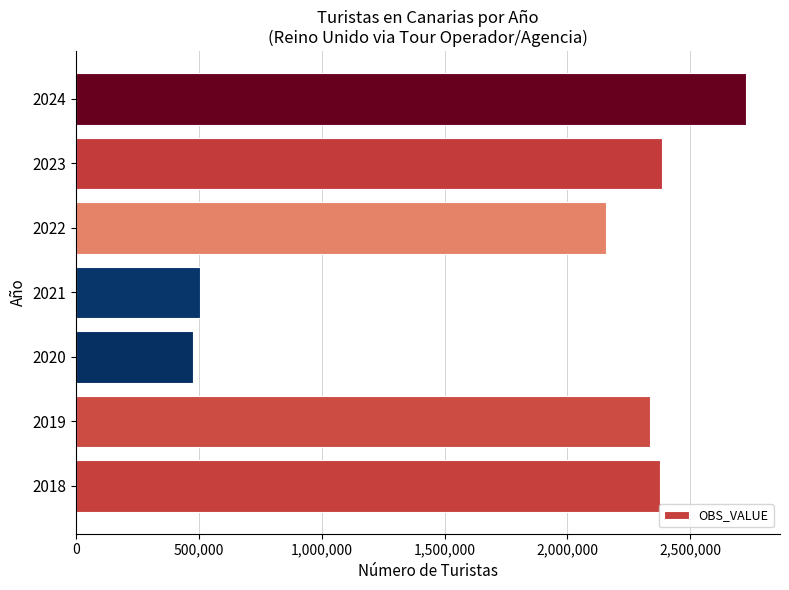

Which has a higher value, 2019 or 2024?

2024